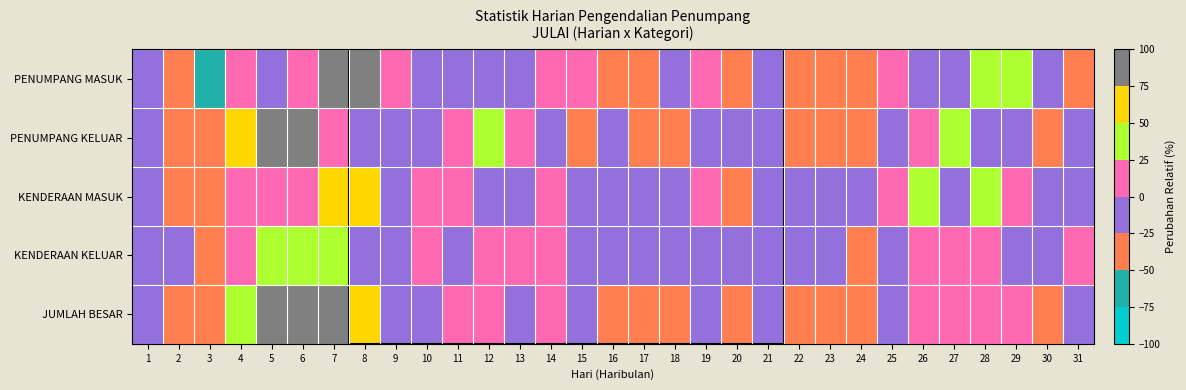

Count the number of categories in the chart.

31